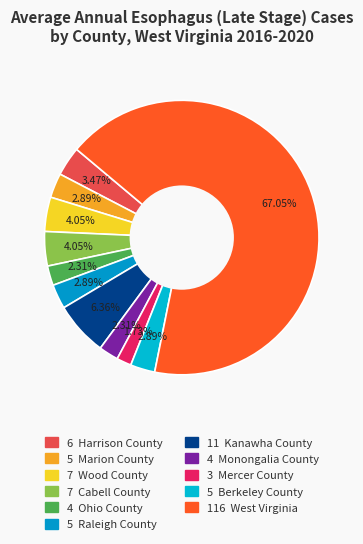

Which slice represents more than half of the pie?

West Virginia